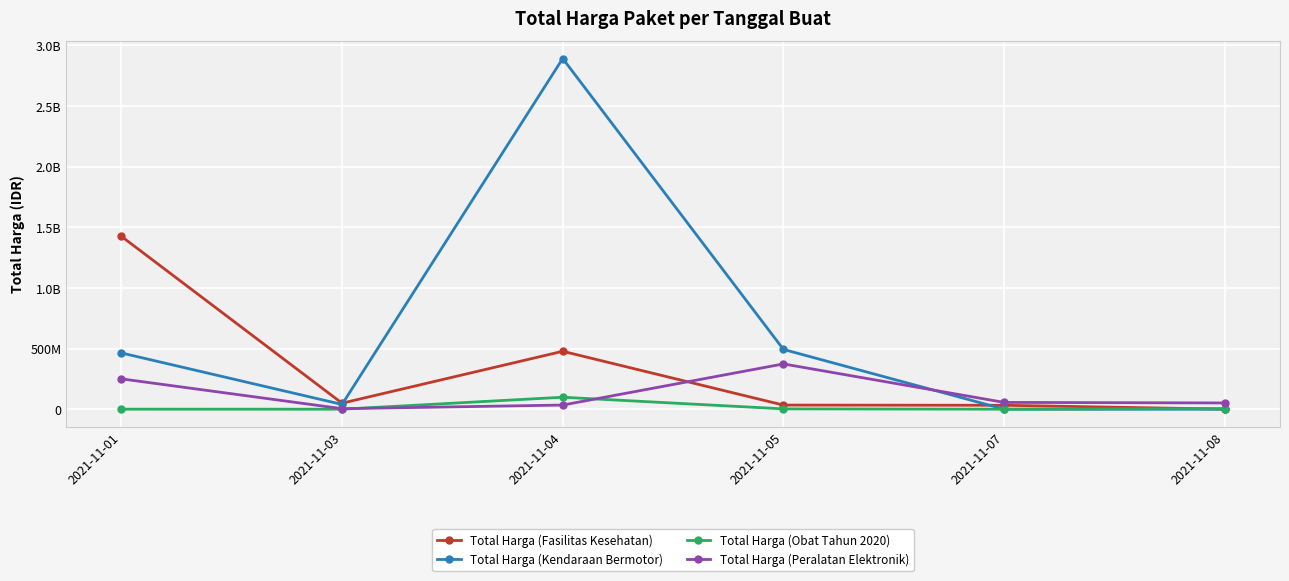

What is the value of the Total Harga (Fasilitas Kesehatan) point at the 4th from the left?

34000000